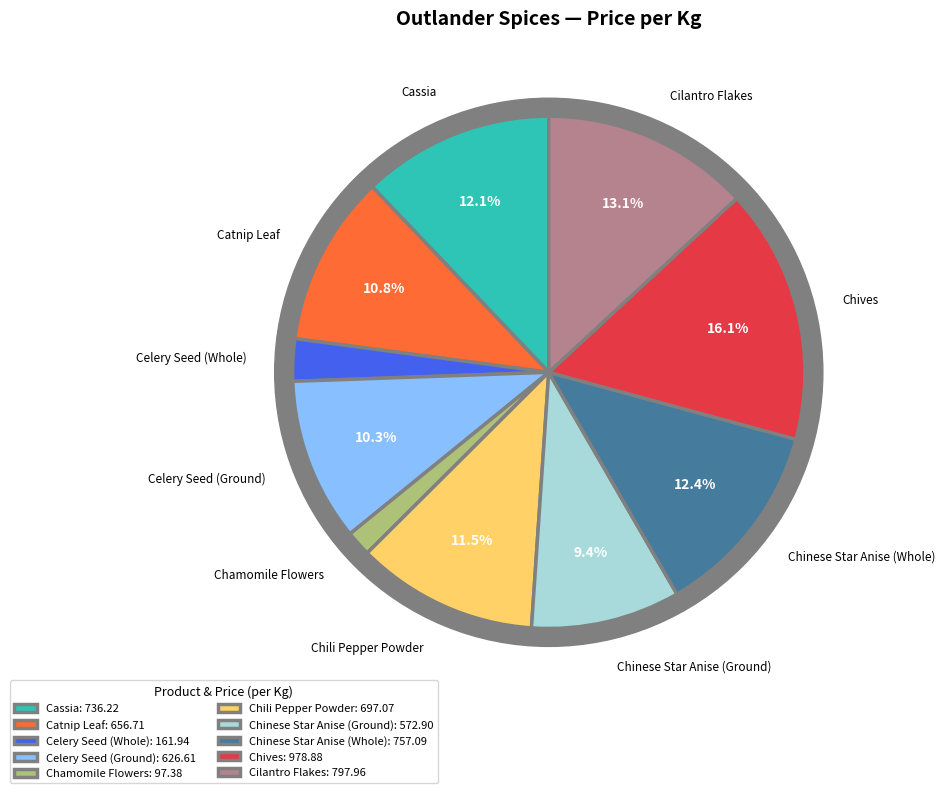

Does Celery Seed (Whole) account for over 50% of the chart?

No